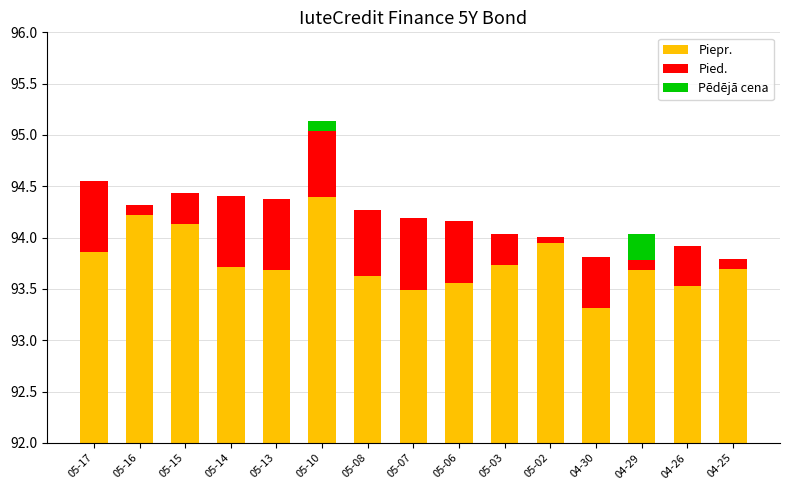

What position from the right is 05-13?

11